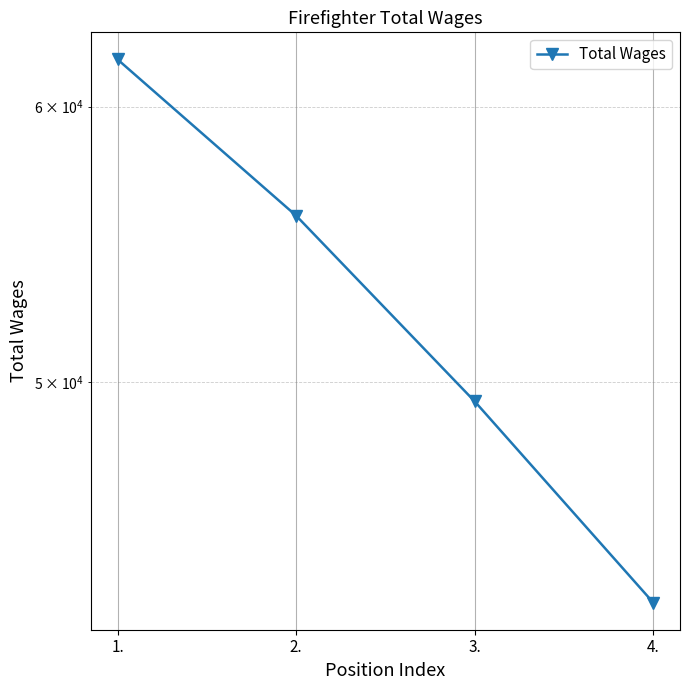

Reading left to right, extract all data points from this chart.

1.=61904	2.=55829	3.=49377	4.=43226